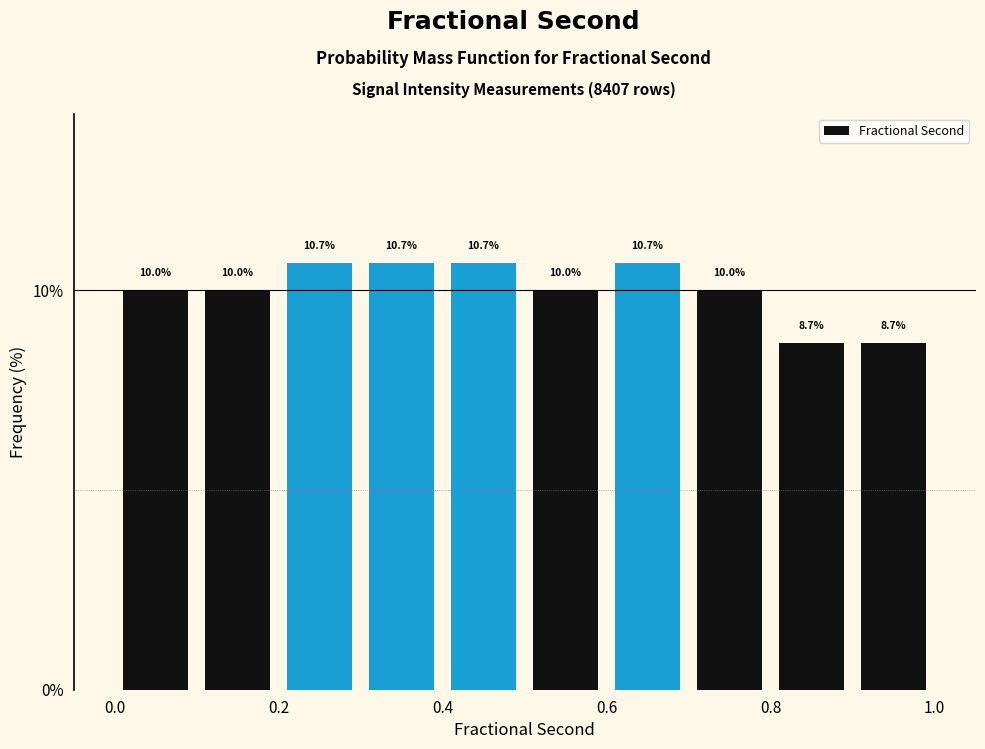

How tall is the bar that spans 0.9 to 1.0 on the x-axis?

8.7